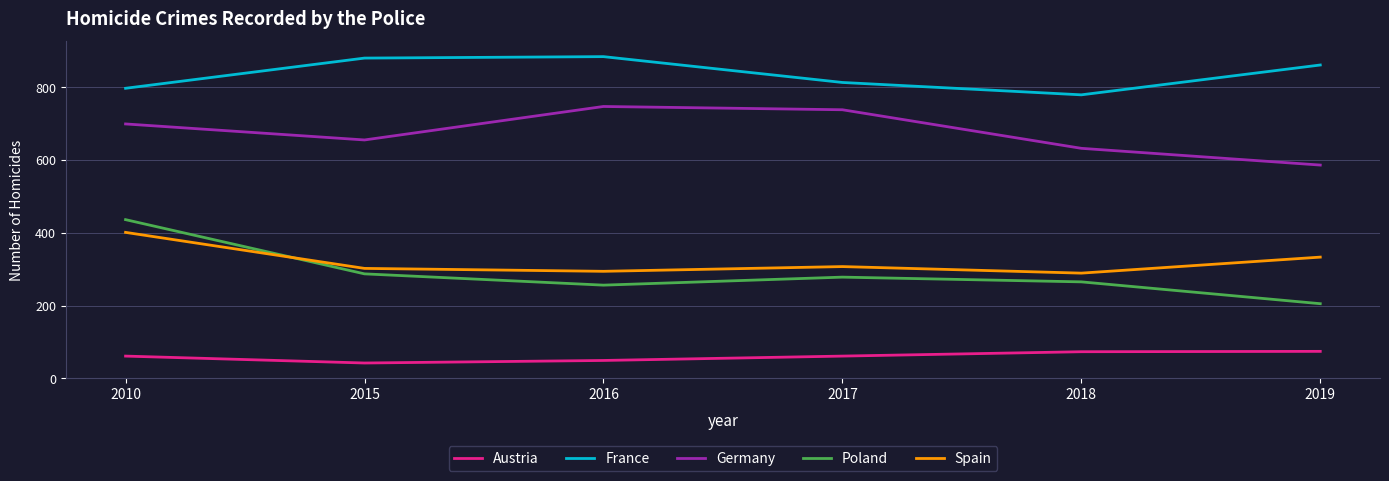

How many lines are shown in the chart?

5